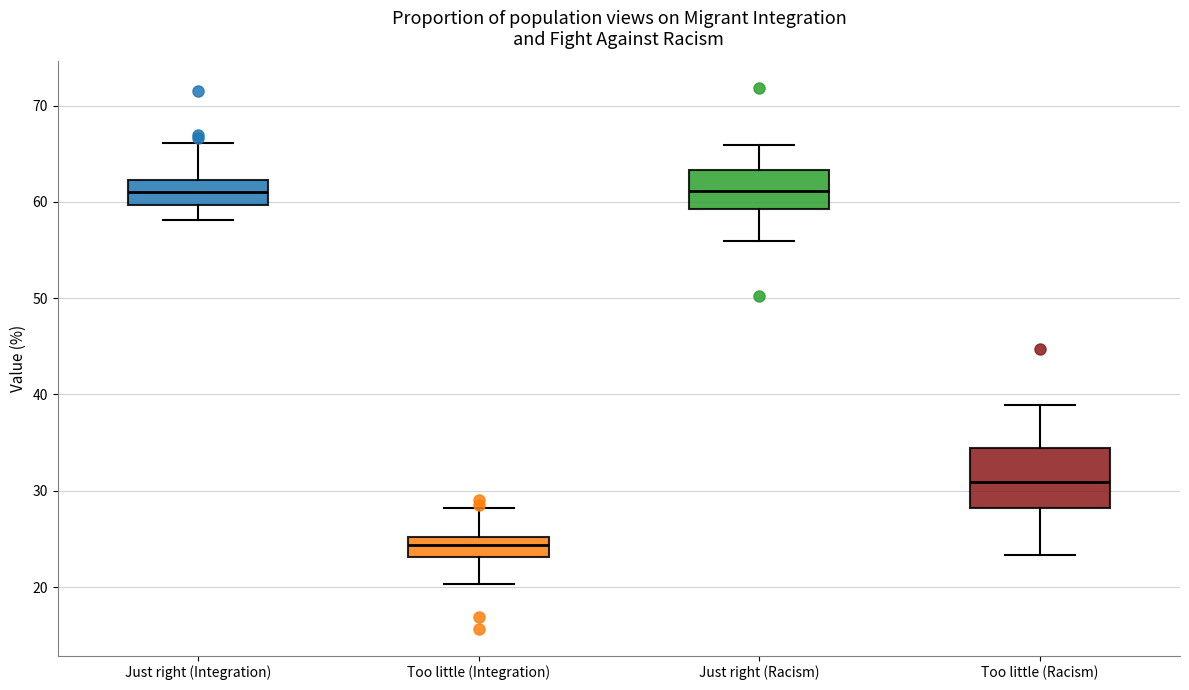

Reading left to right, read every box against the y-axis: the position of its median line, the range the box covers, and the ends of its whiskers. The values are not printed on the chart, so give them approximately, as read against the axis.

Just right (Integration): median 61, box 60 to 62, whiskers 58 to 66
Too little (Integration): median 24, box 23 to 25, whiskers 20 to 28
Just right (Racism): median 61, box 59 to 63, whiskers 56 to 66
Too little (Racism): median 31, box 28 to 34, whiskers 23 to 39